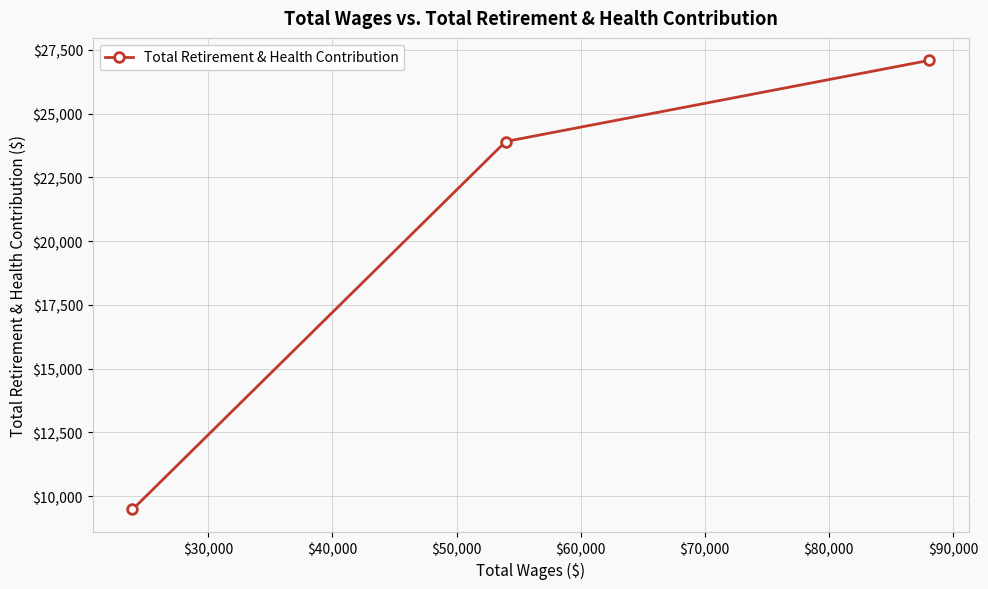

What is the difference between the maximum and minimum values?

17614